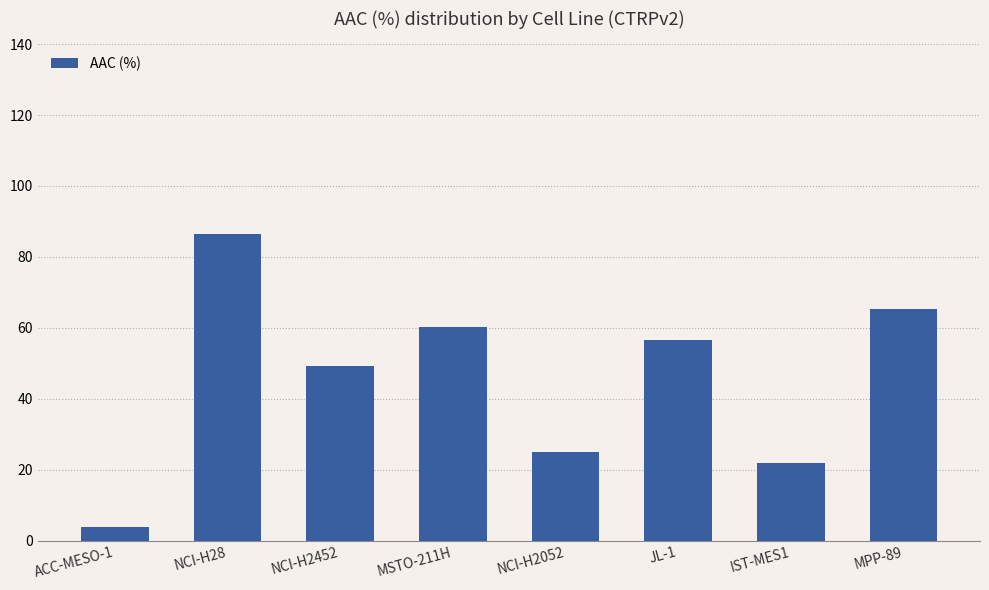

Rank the categories by value from highest to lowest.

NCI-H28, MPP-89, MSTO-211H, JL-1, NCI-H2452, NCI-H2052, IST-MES1, ACC-MESO-1